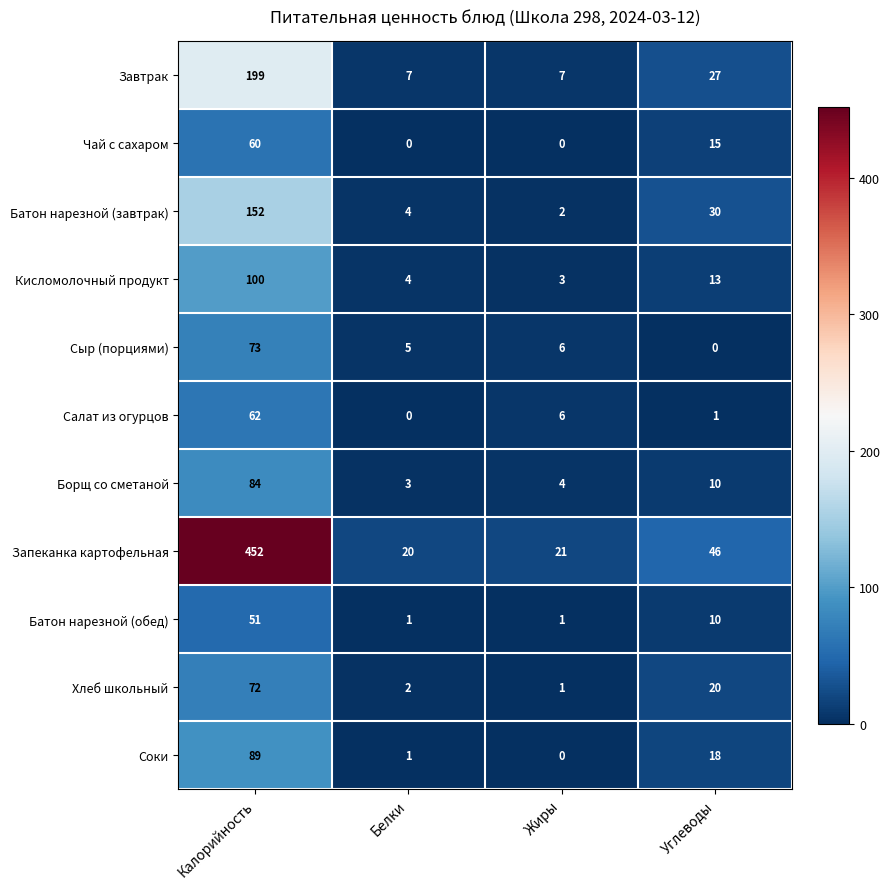

Between Белки and Жиры, which series saw the biggest shift?

Салат из огурцов